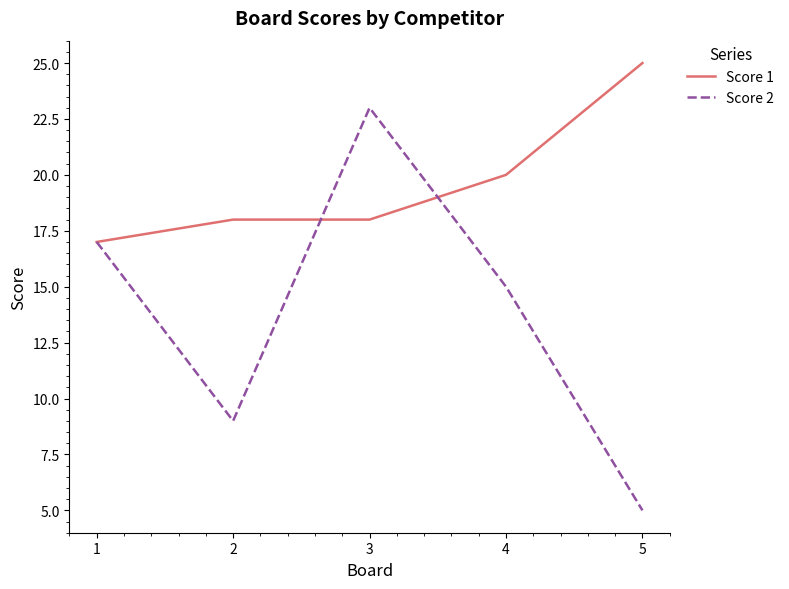

At which label does Score 1 reach its minimum?

1